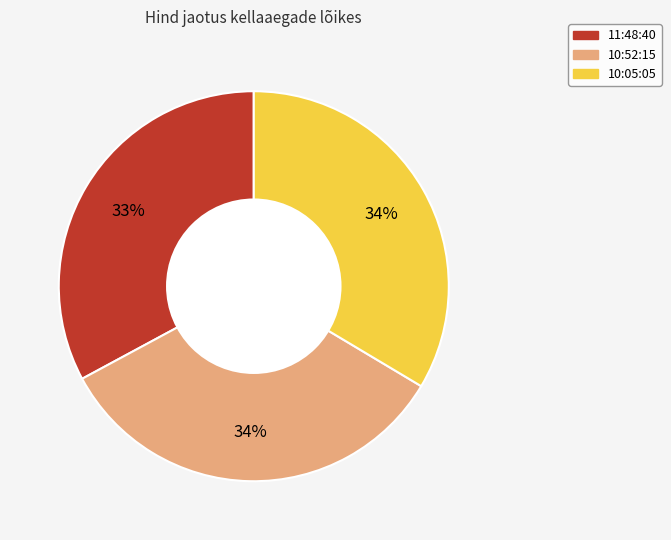

Is the sum of 11:48:40 and 10:52:15 greater than half?

Yes